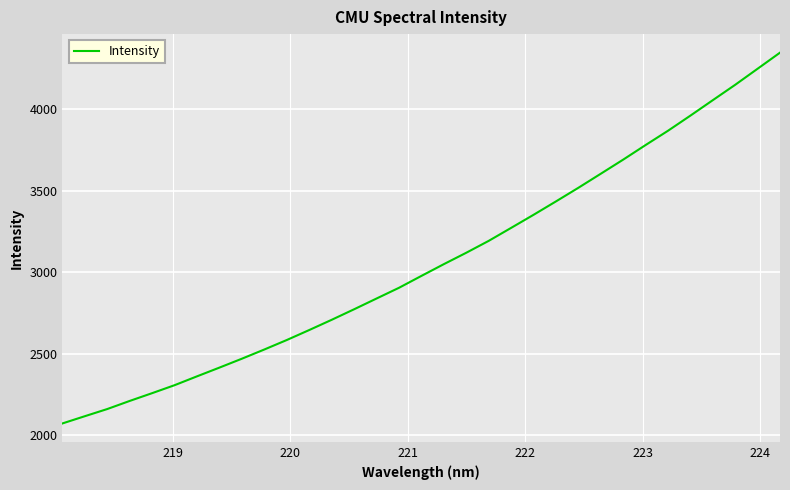

What is the difference between the maximum and minimum values?

2275.3